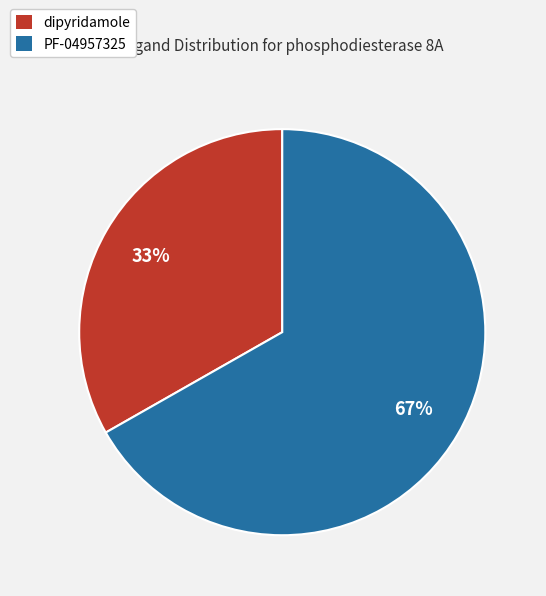

How many slices are in this pie chart?

2